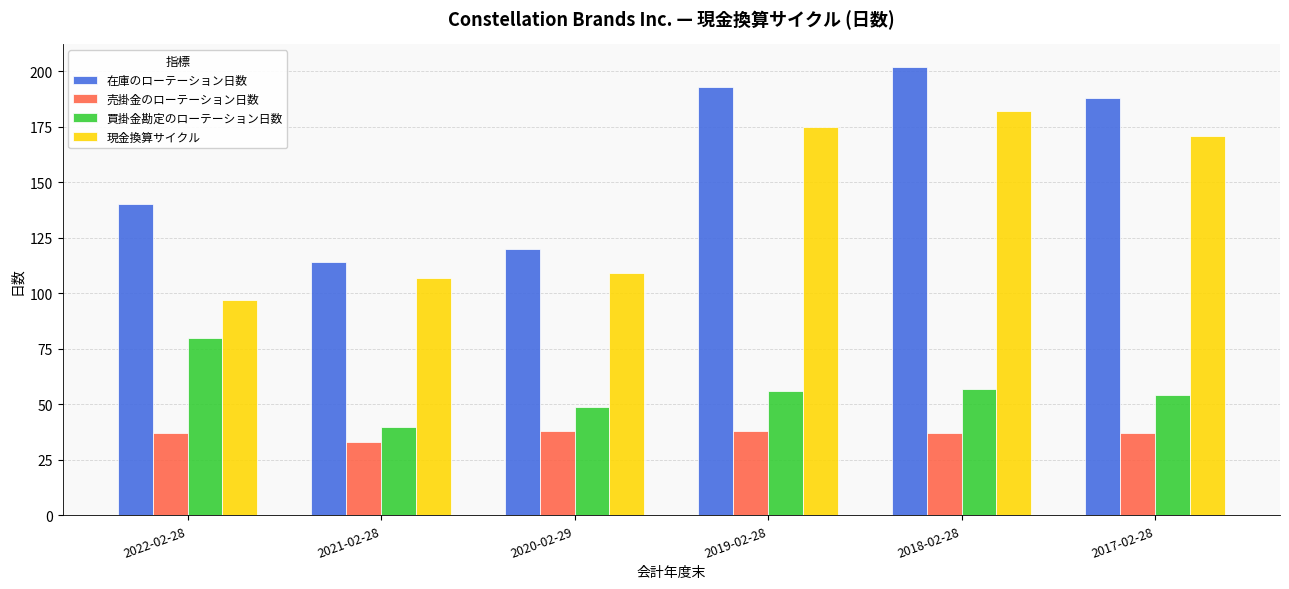

Is it true that 売掛金のローテーション日数 equals 54 at 2022-02-28?

False